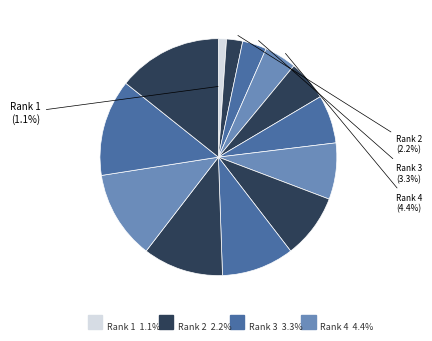

How many slices are in this pie chart?

13